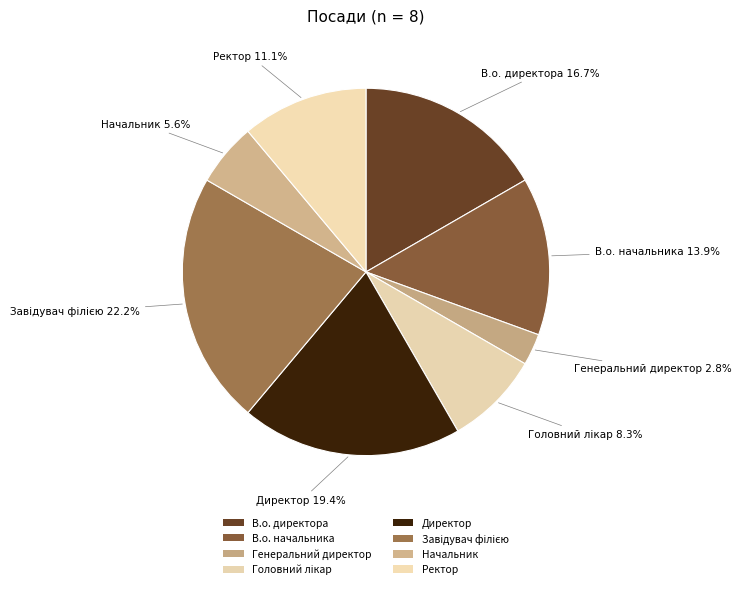

How many slices are in this pie chart?

8